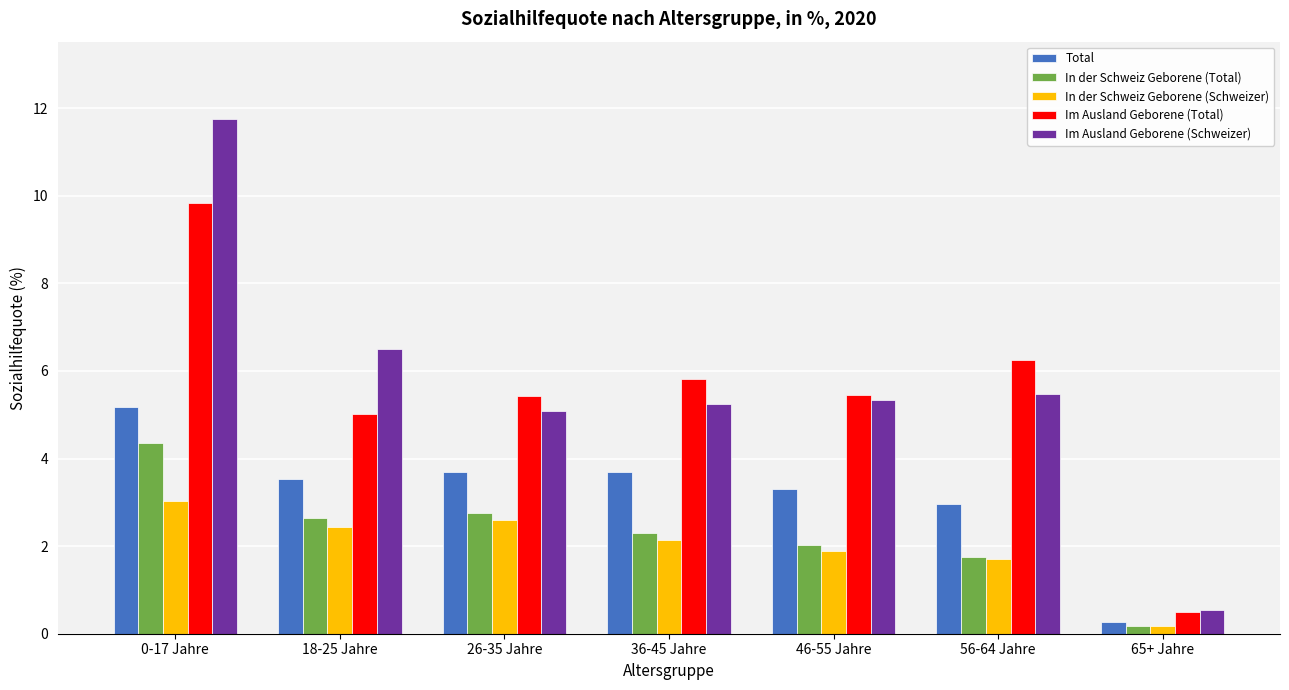

Which category has the highest value in the Total series?

0-17 Jahre